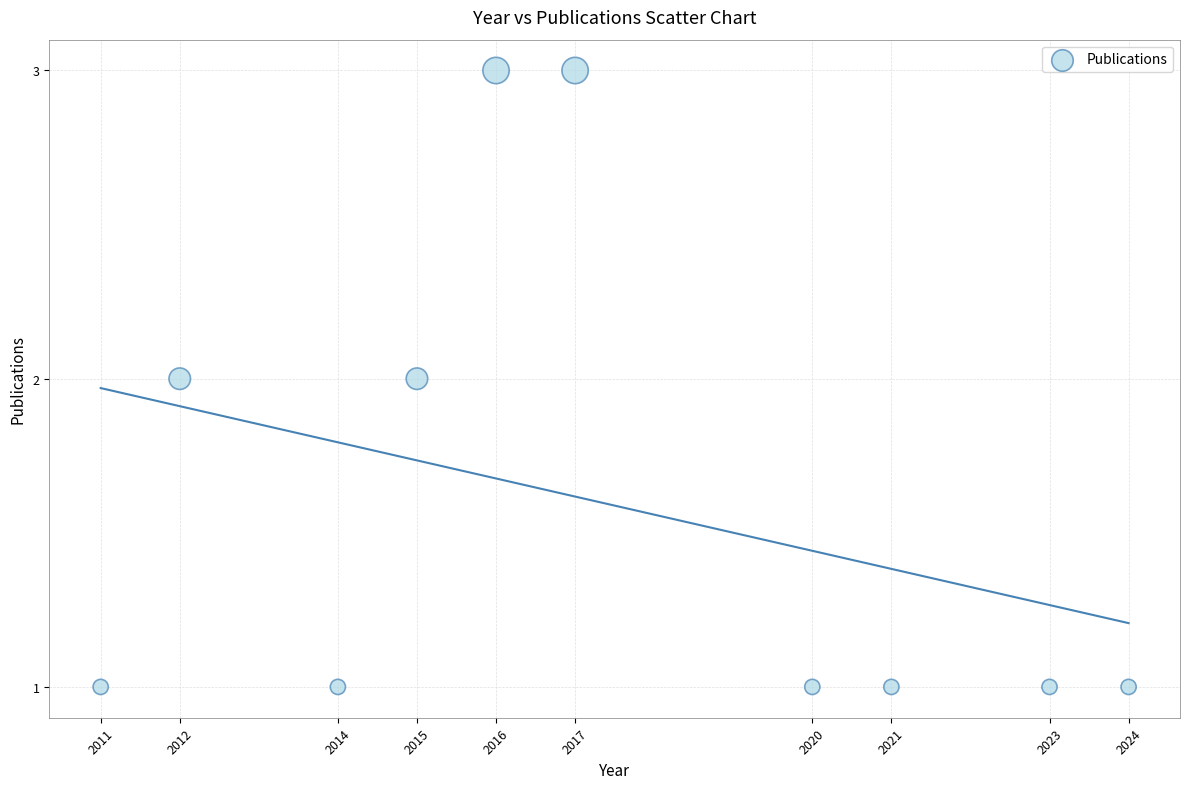

List the coordinates of all points as (Y, X) pairs, reading left to right.

(1, 2011)  (2, 2012)  (1, 2014)  (2, 2015)  (3, 2016)  (3, 2017)  (1, 2020)  (1, 2021)  (1, 2023)  (1, 2024)